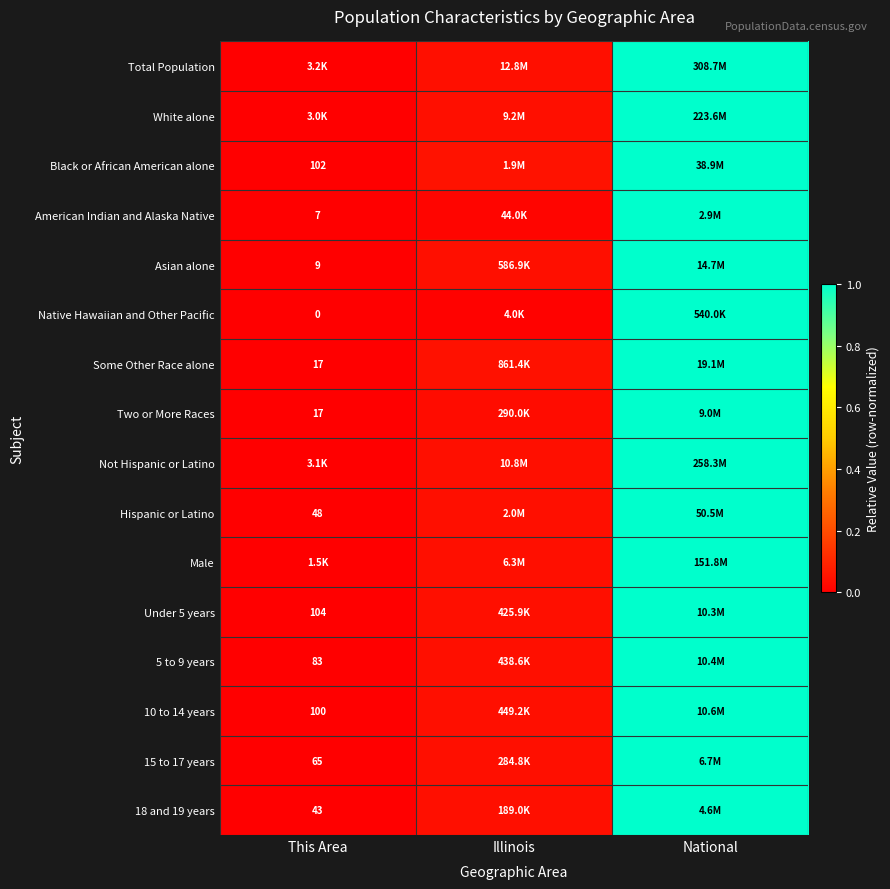

At which label does 10 to 14 years reach its peak?

National